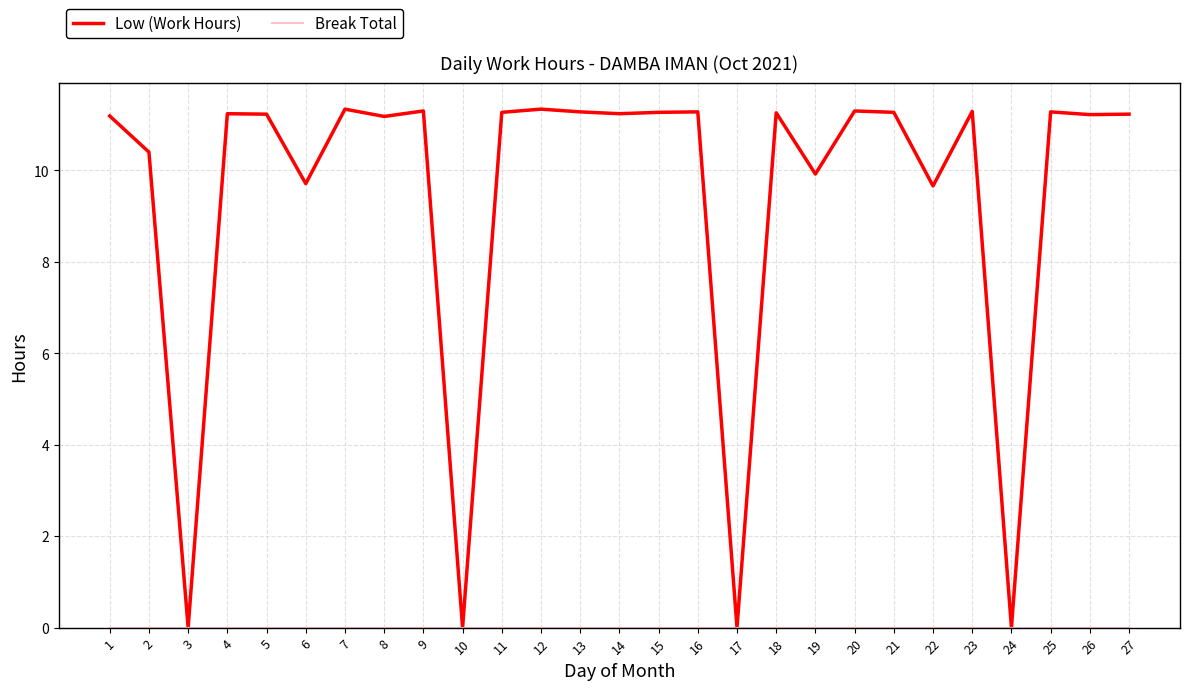

Between 22 and 27, which series saw the biggest shift?

Low (Work Hours)